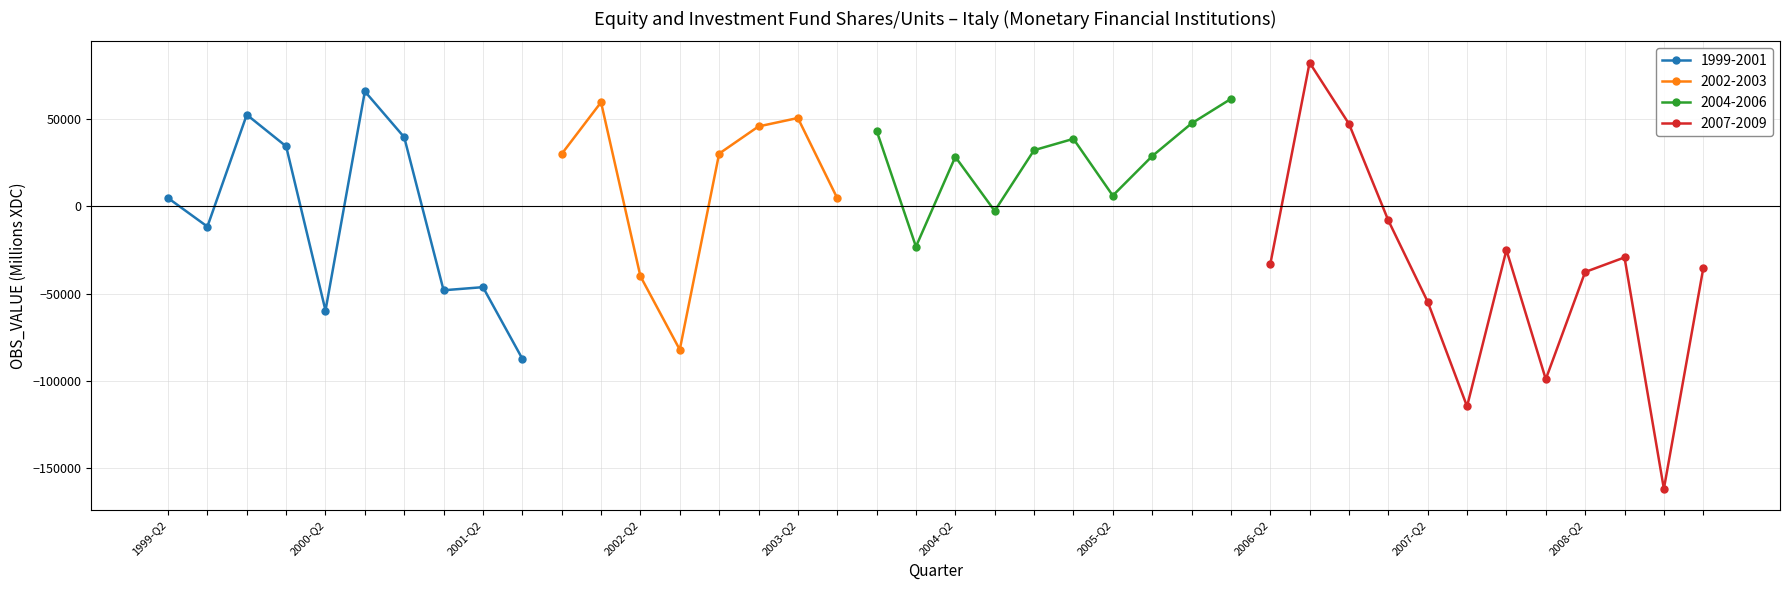

Where does the data first go above 30002?

1999-Q4